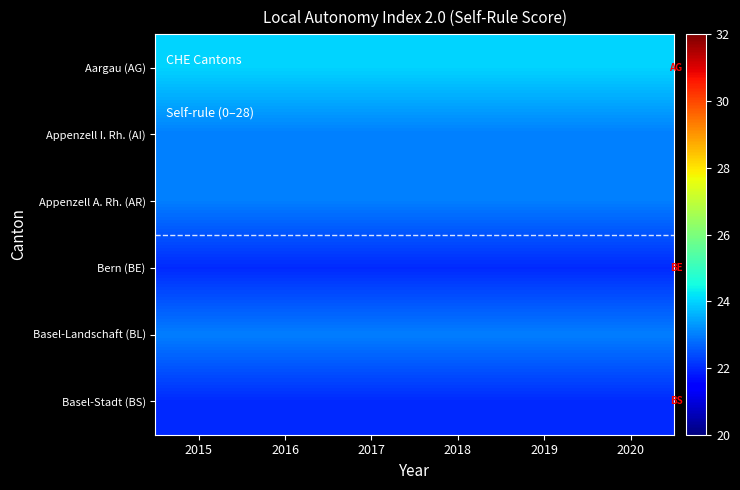

Which category has the lowest value across all series?

2015